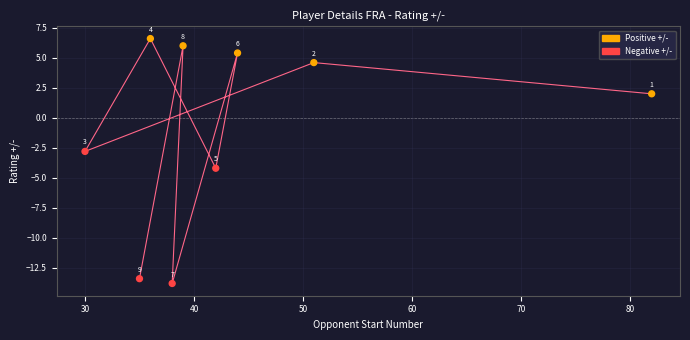

What Y value in the scatter plot is closest to -3?

-2.8